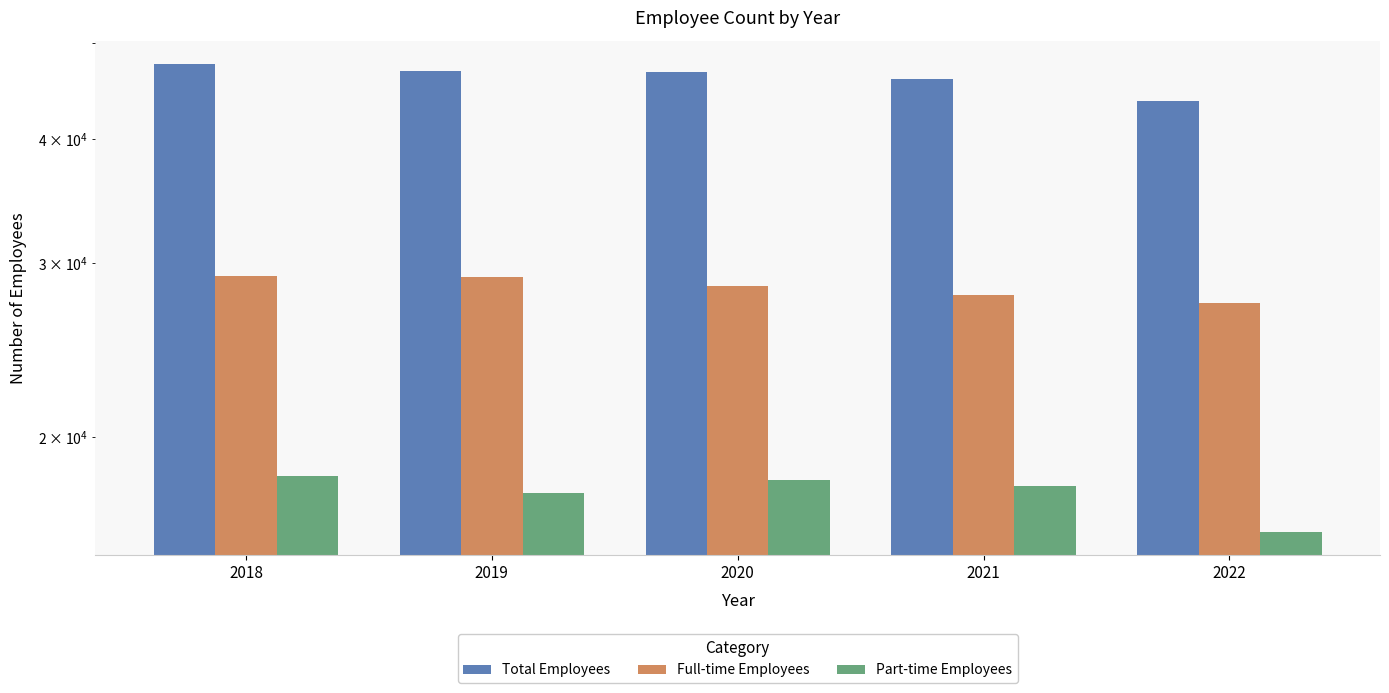

Are the bars horizontal?

No